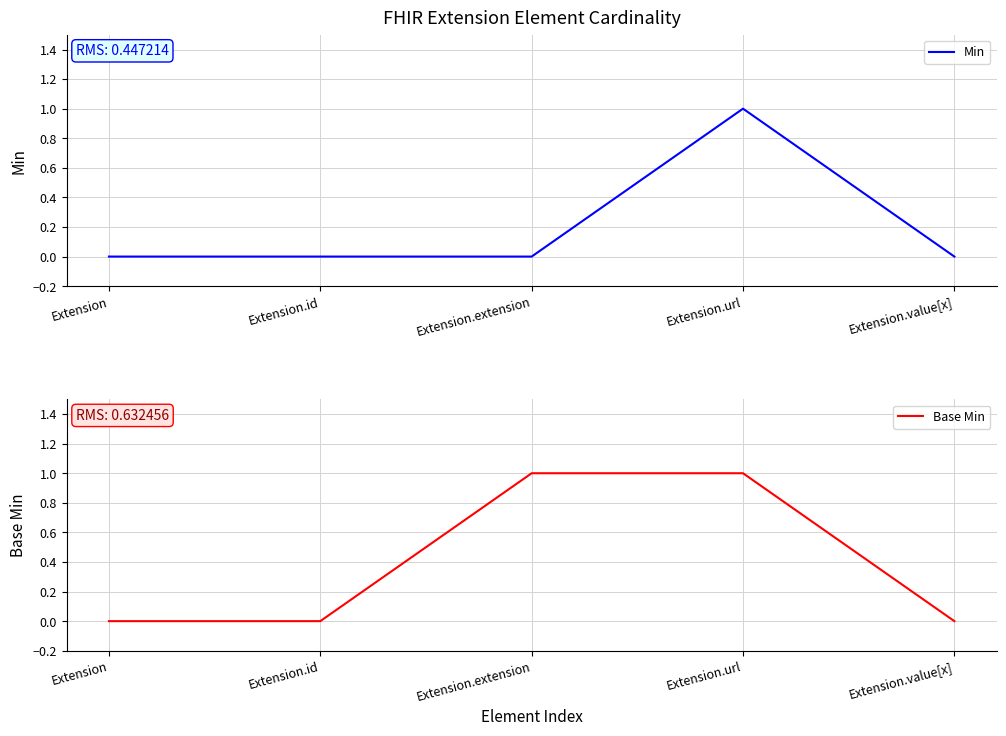

What is the label of the 2nd point from the right?

Extension.url